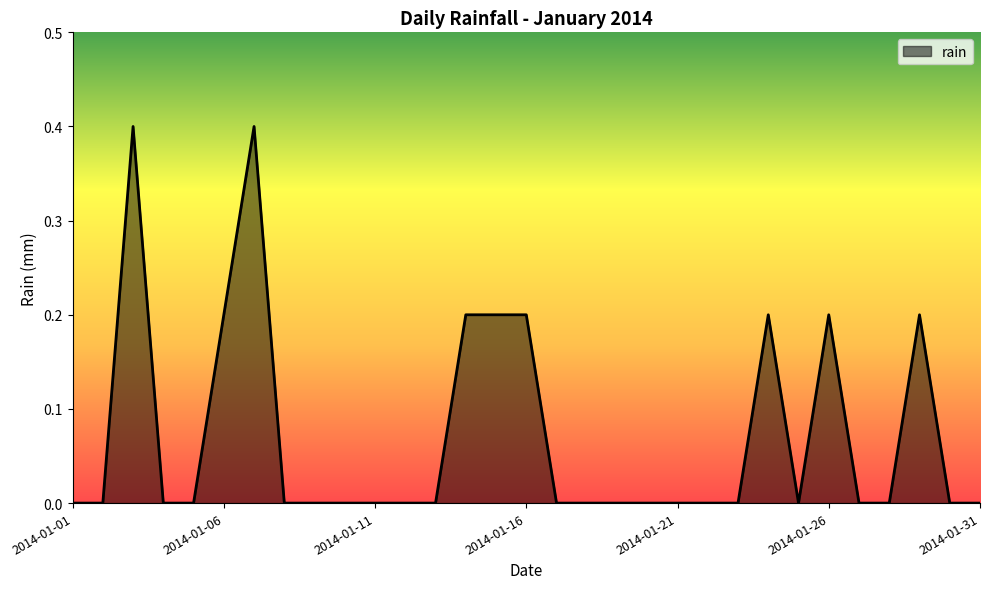

What is the difference between the maximum and minimum values?

0.4